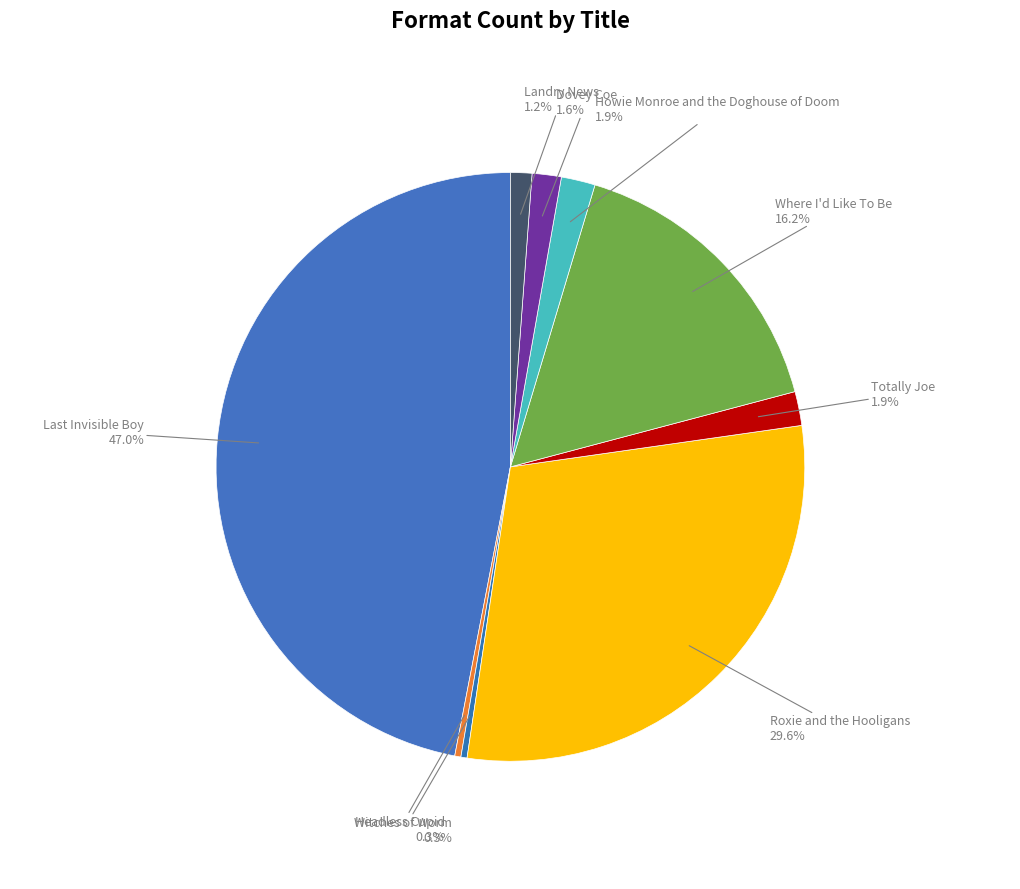

Which category has the biggest portion of the pie?

Last Invisible Boy